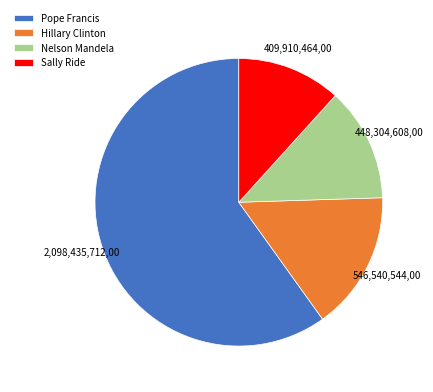

How many slices are in this pie chart?

4